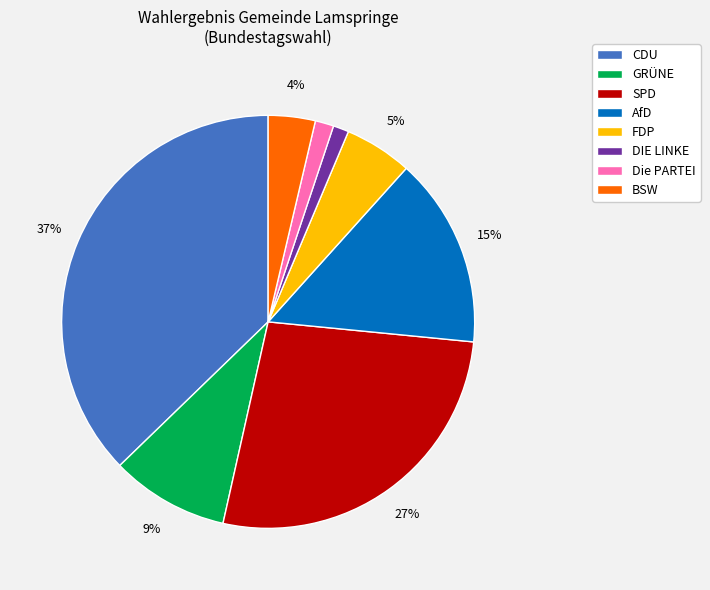

To the nearest percent, what portion does CDU represent?

37%